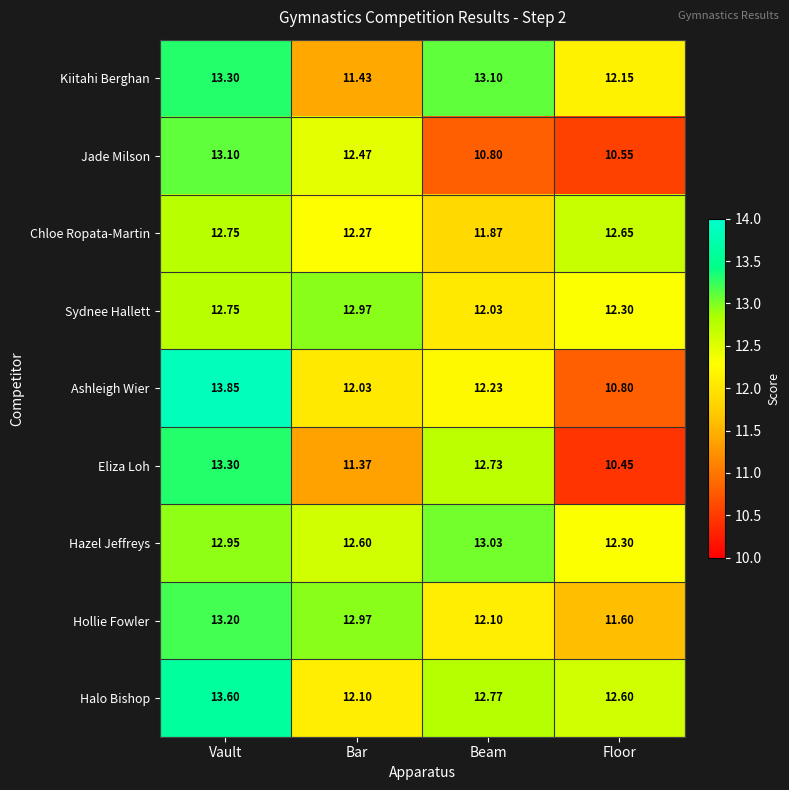

Which series has the widest spread of values?

Ashleigh Wier